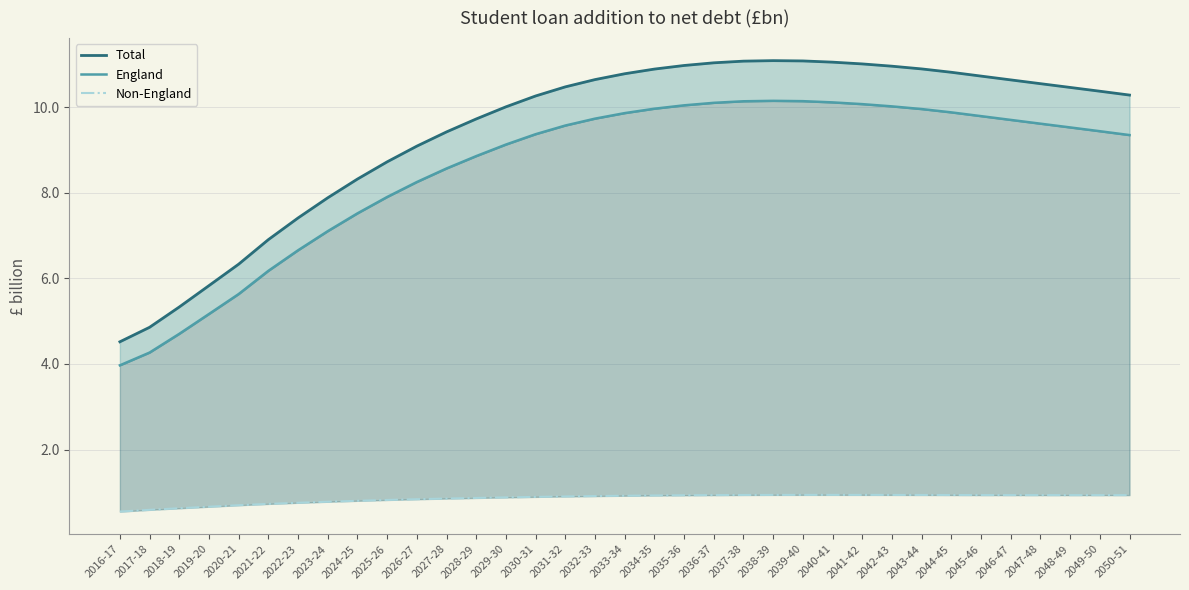

Where is the first local maximum for Total?

2038-39